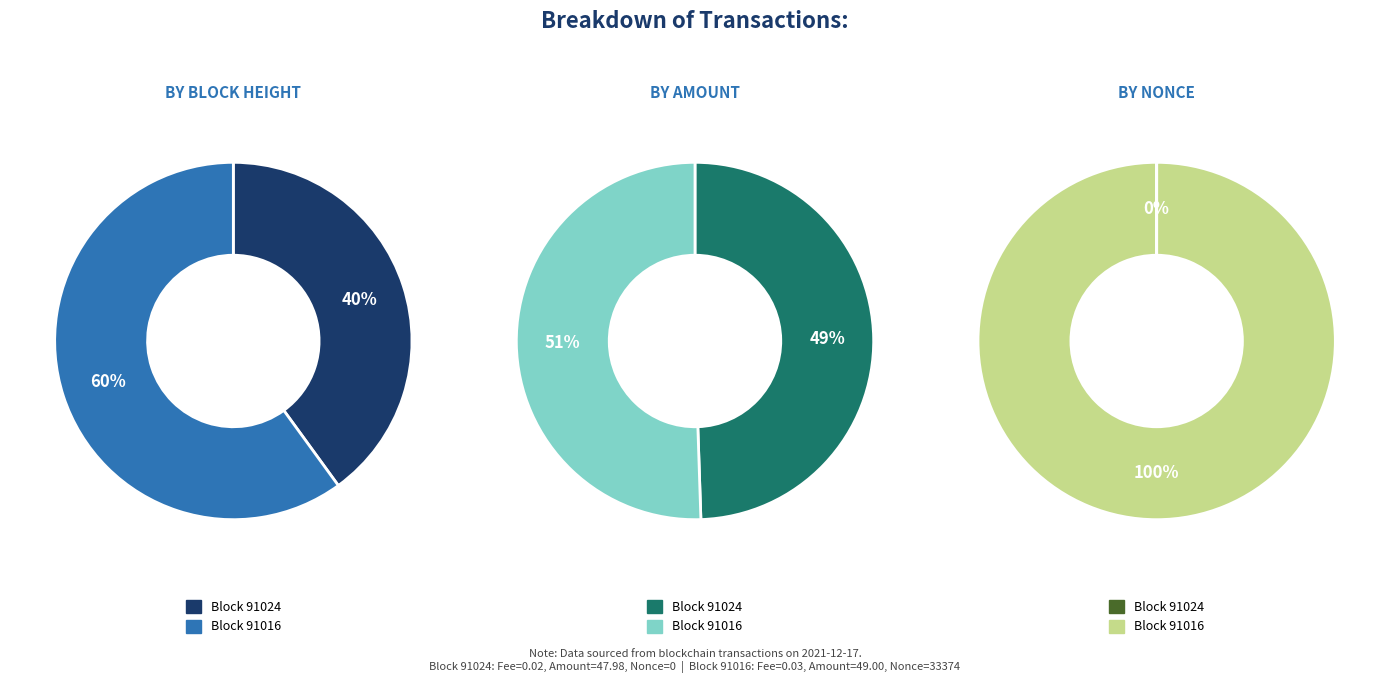

Which has a higher value, 91024 or 91016?

91016